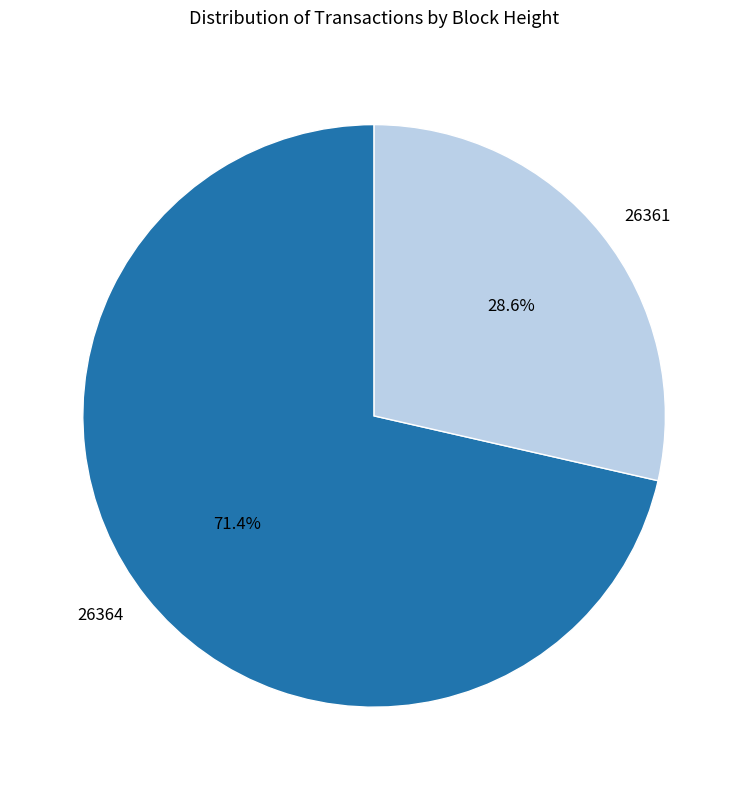

How much of the chart is everything except 26364?

28.6%